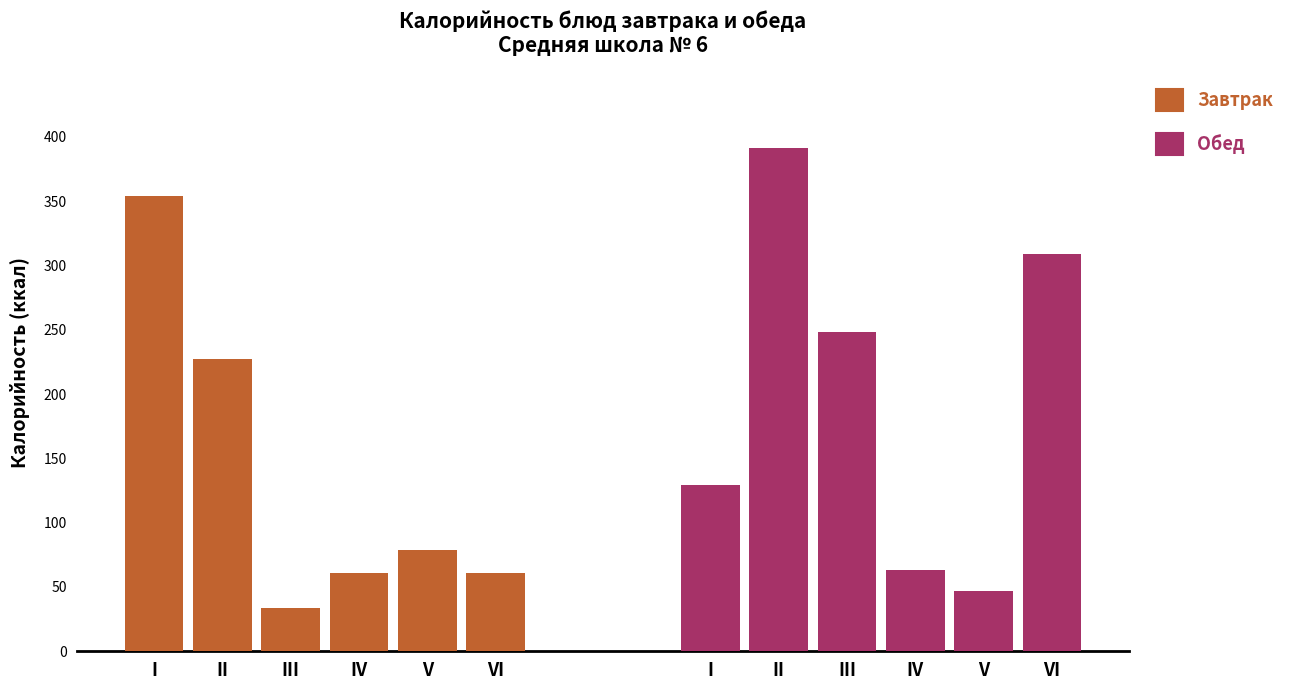

Which label corresponds to the largest value in the chart?

II